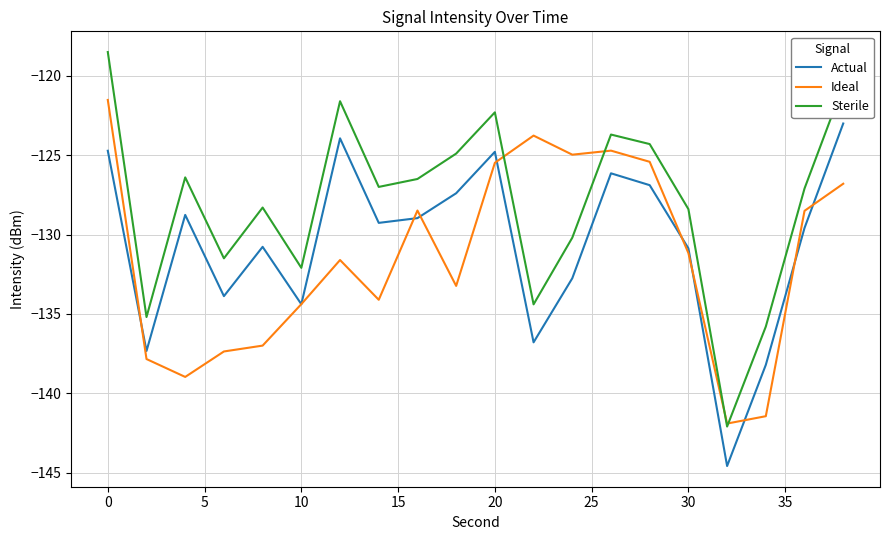

What is the maximum value shown in the chart?

-118.5